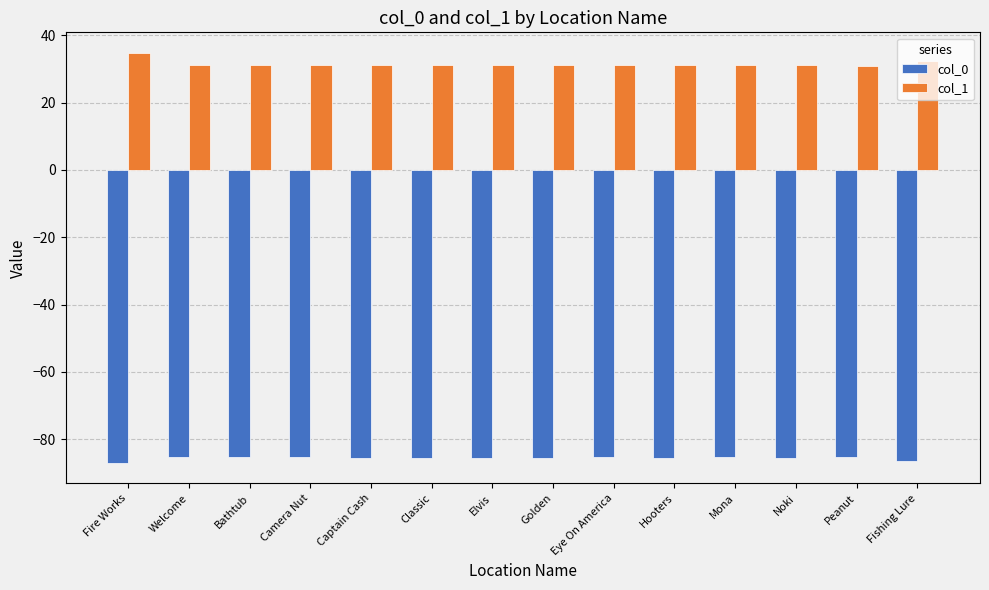

What is the average value of the col_0 series?

-85.6